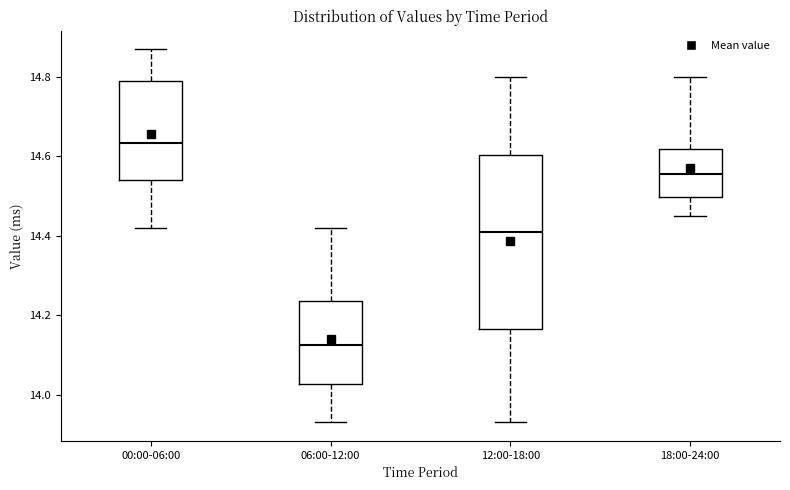

Which box is the tallest, from its lower edge to its upper edge?

12:00-18:00